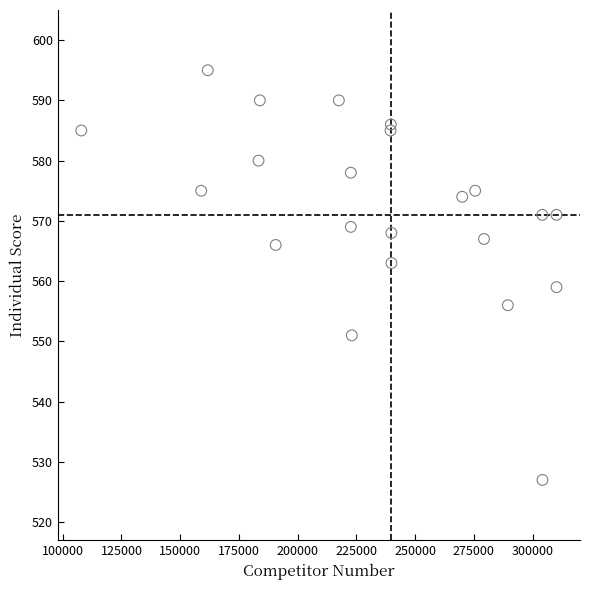

What is the range of Y values (max minus min)?

68